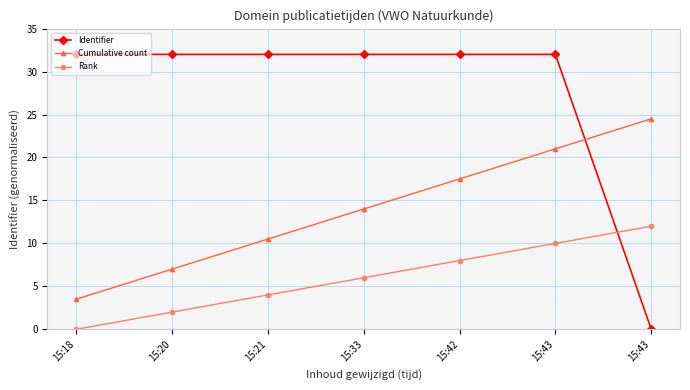

How many series are shown in this chart?

3